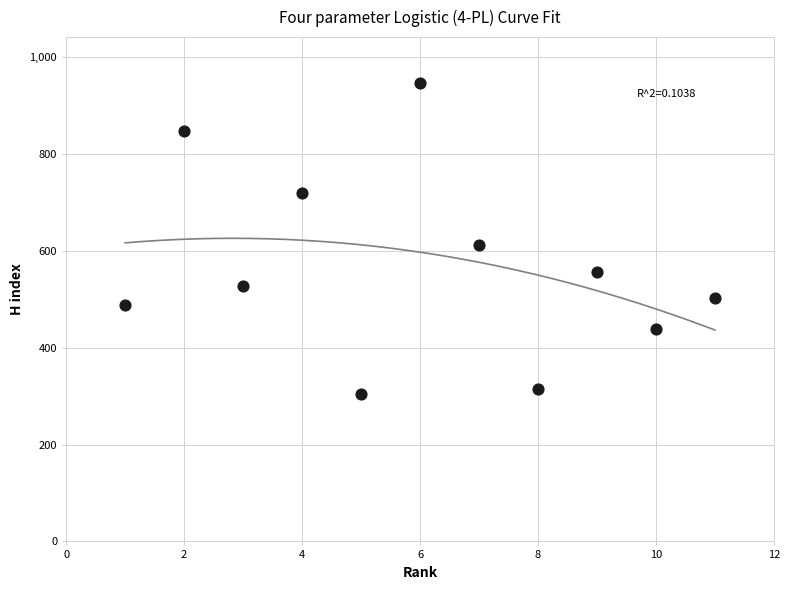

What is the average X value?

6